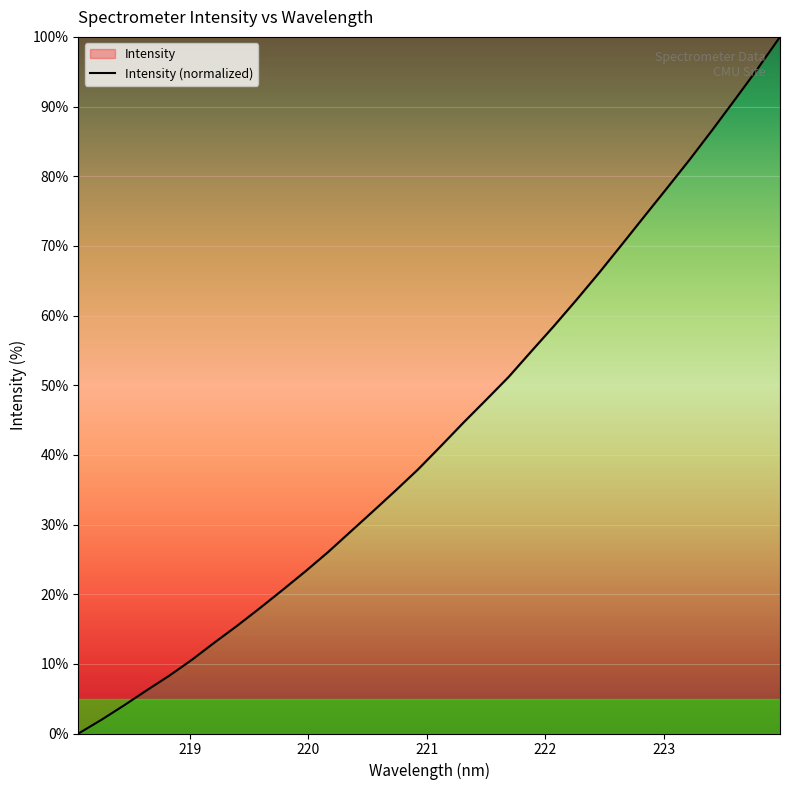

At which label is the value closest to 50?

221.6902